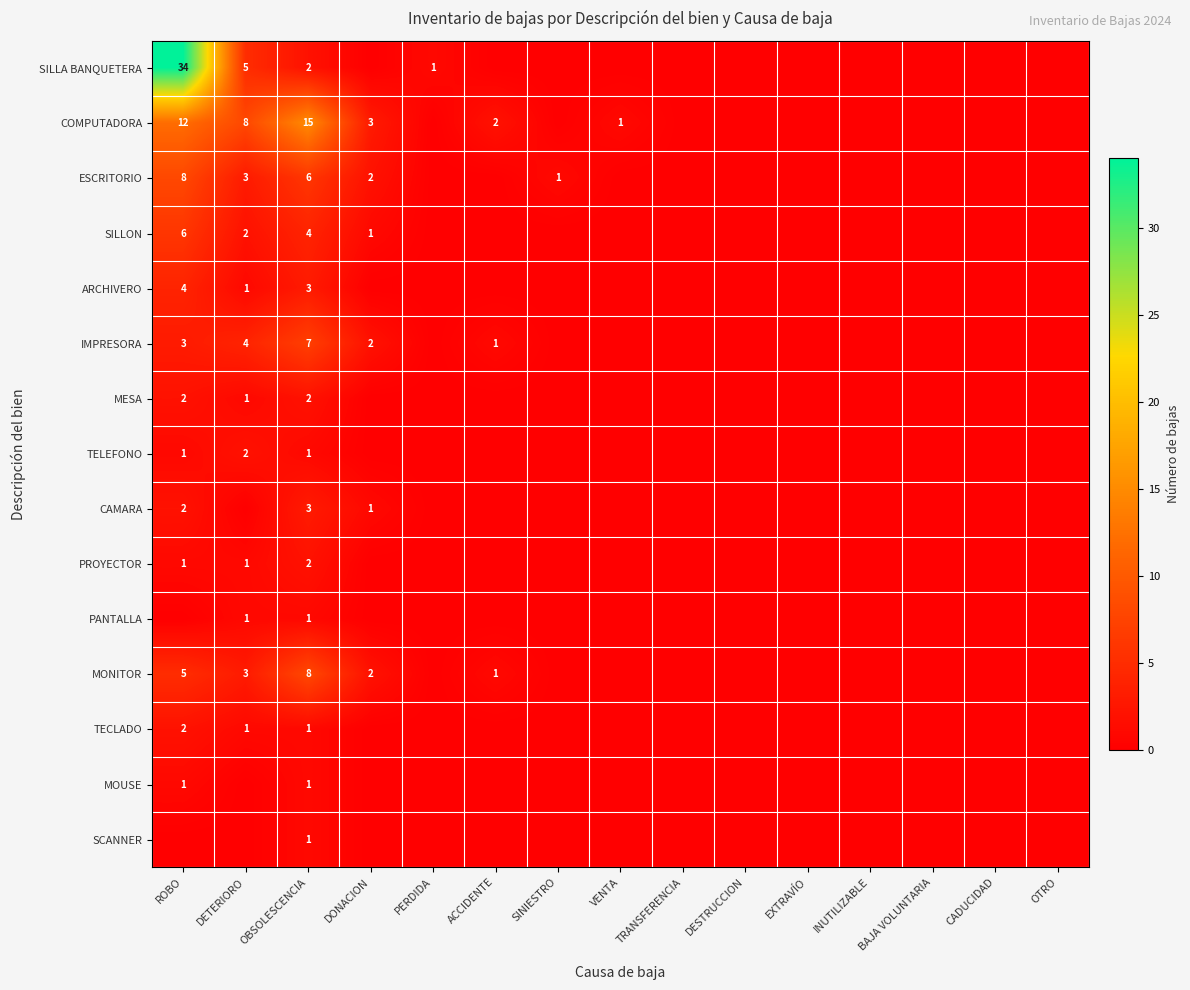

What is the total value across all series at OBSOLESCENCIA?

57